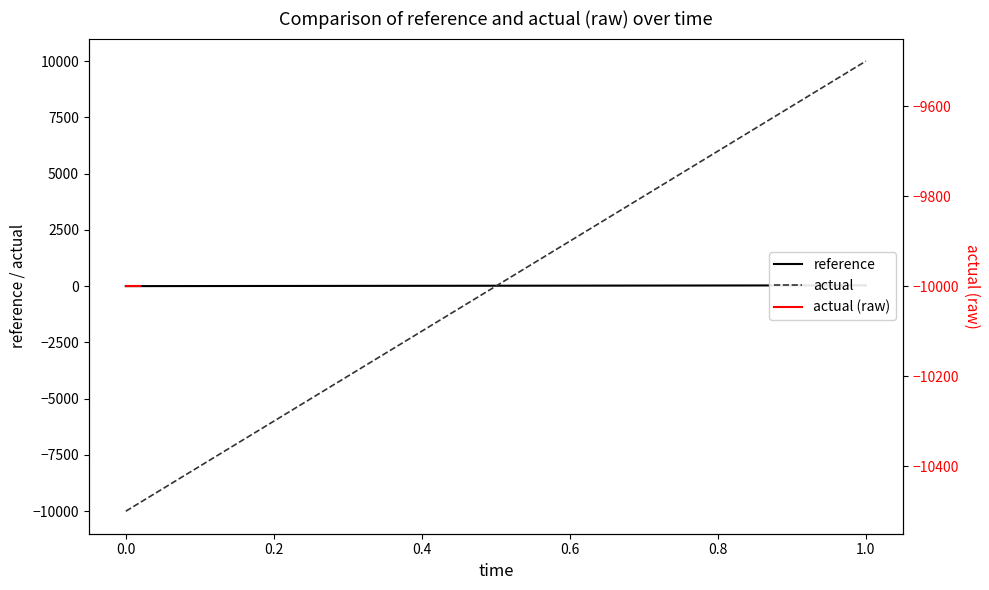

What are all the series names shown in the legend?

reference, actual, actual (raw)